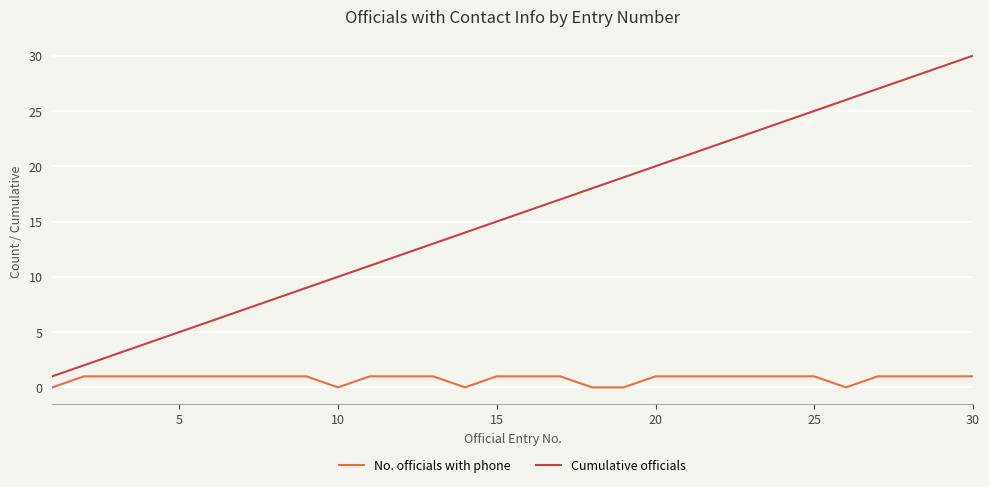

Which series has the largest total across all categories?

Cumulative officials